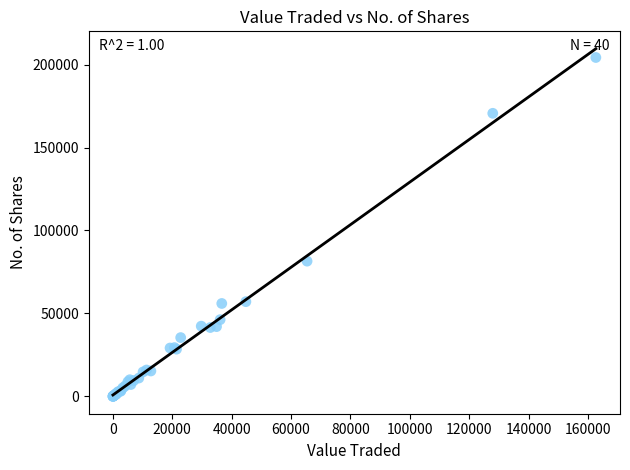

What Y value in the scatter plot is closest to 102139?

81511